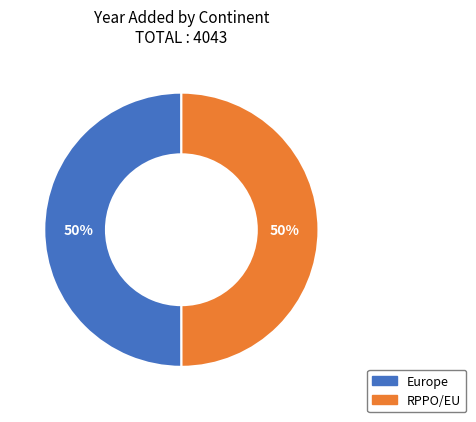

Which slice is the largest?

Europe (Switzerland)